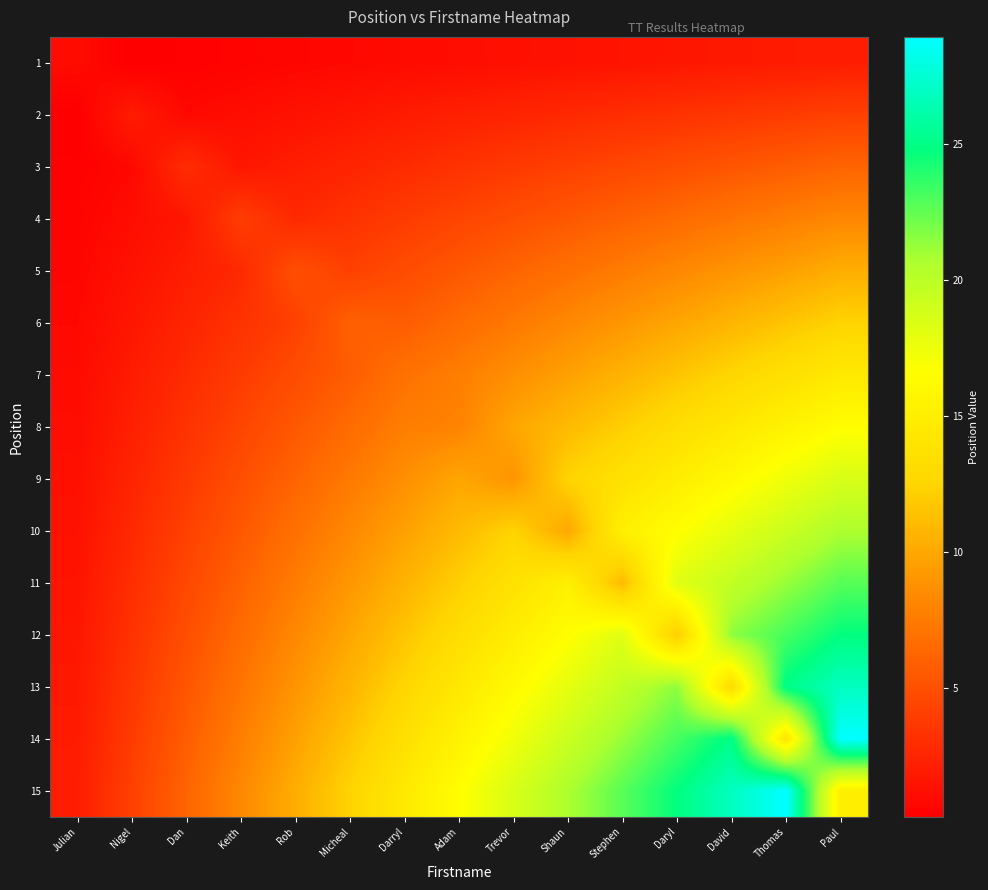

At how many categories does at least one series exceed 20?

6